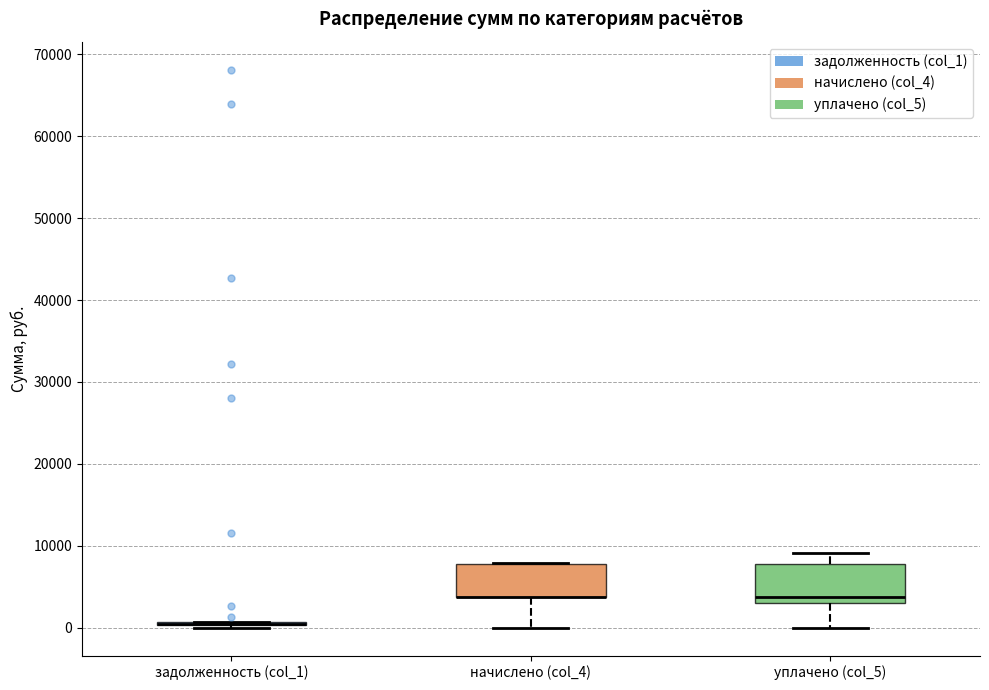

Reading left to right, transcribe this box plot: for each box, give where its median line is, the range the box spans, and where its two whiskers end, as read against the y-axis. The values are not printed on the chart, so give them approximately, as read against the axis.

задолженность (col_1): box collapsed to a line at 0, whiskers 0 to 1000
начислено (col_4): median 4000 (drawn on the box's lower edge), box 4000 to 8000, whiskers 0 to 8000
уплачено (col_5): median 4000, box 3000 to 8000, whiskers 0 to 9000